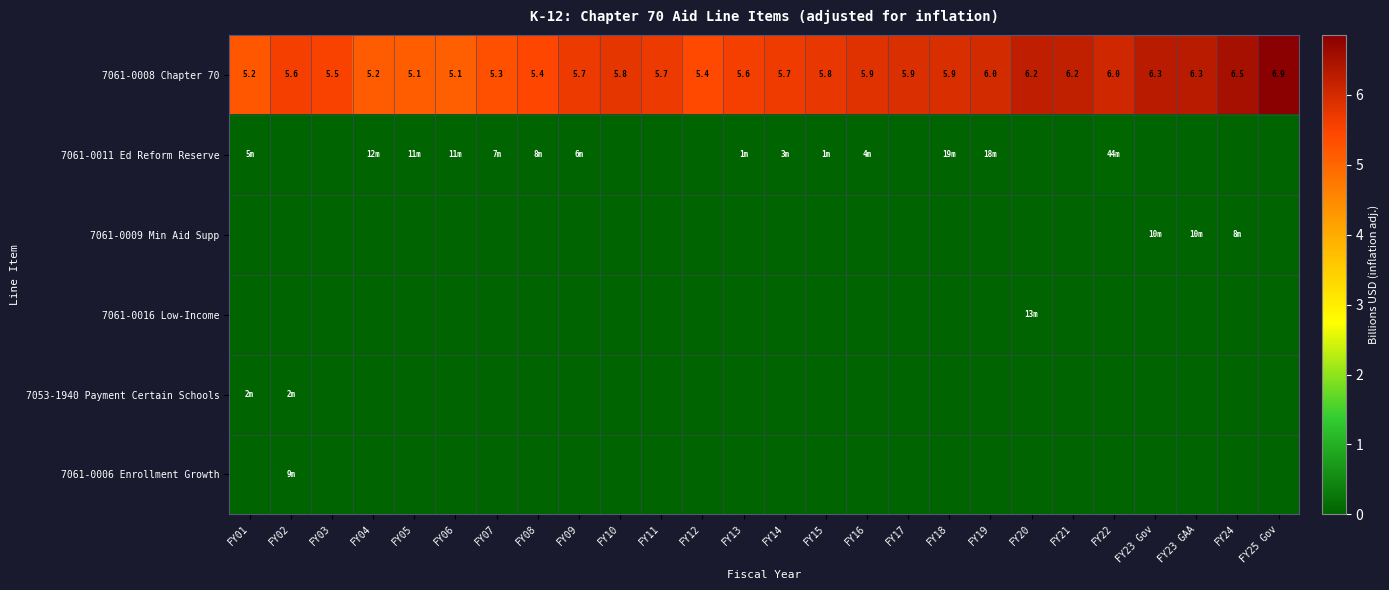

Count the number of data series in this chart.

6